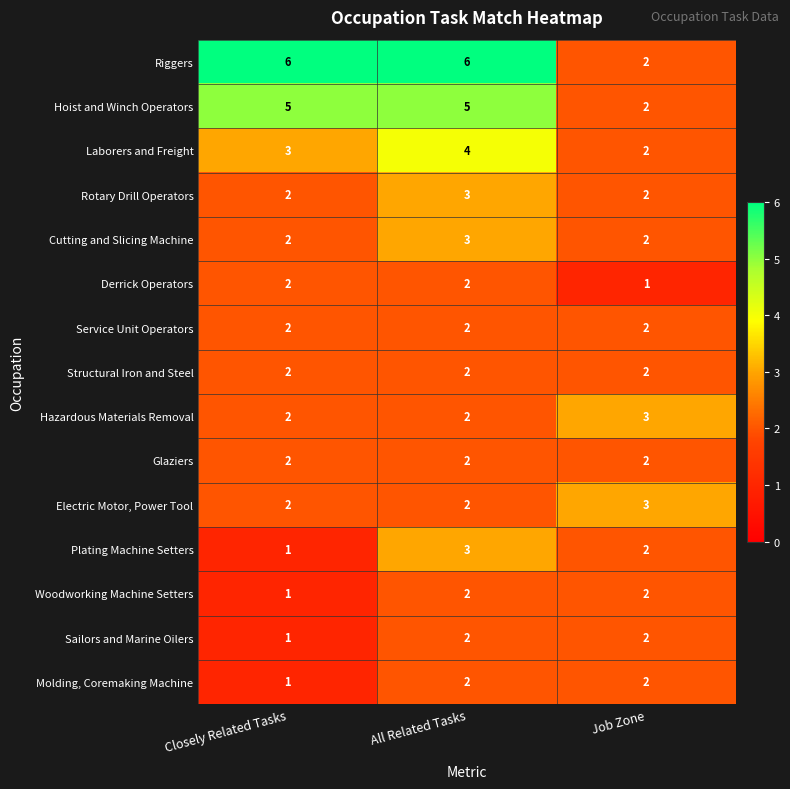

How many Sailors and Marine Oilers values are between 1 and 2?

3